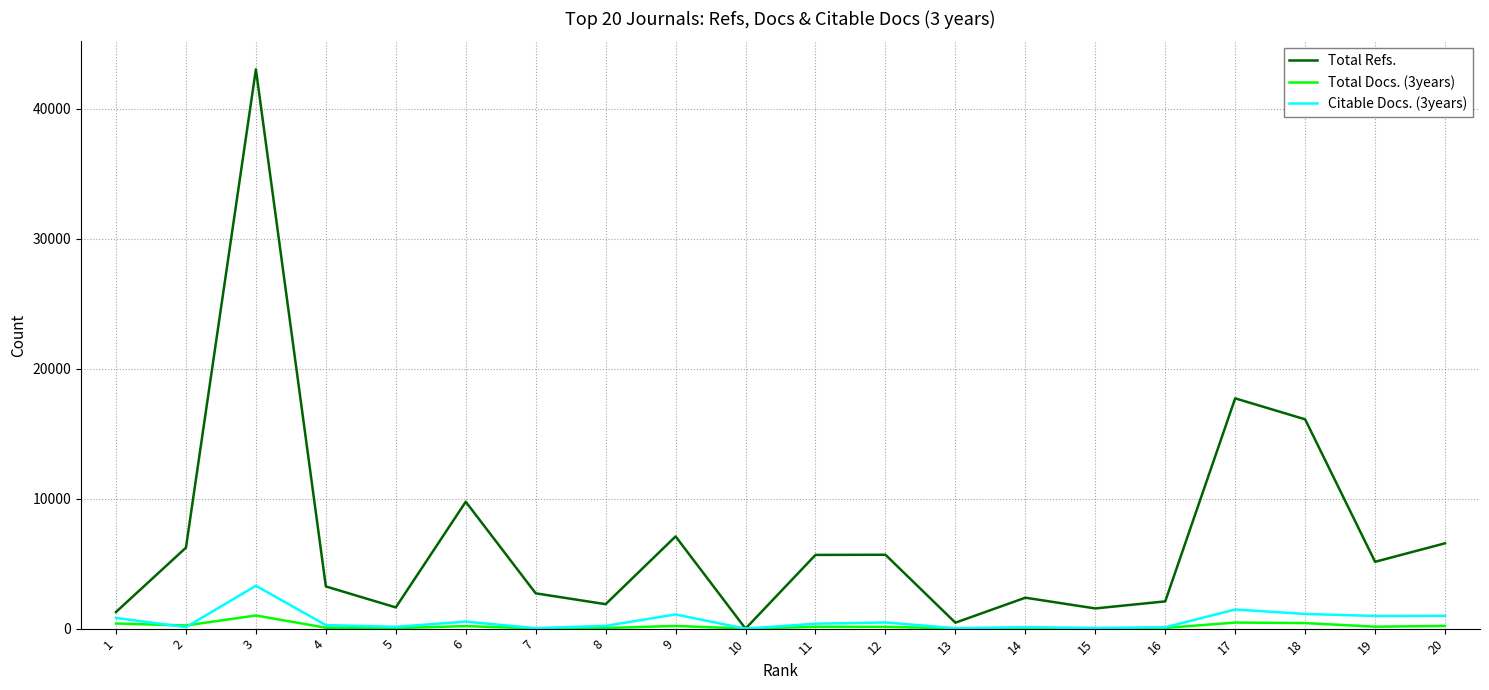

What is the greatest value displayed?

43031